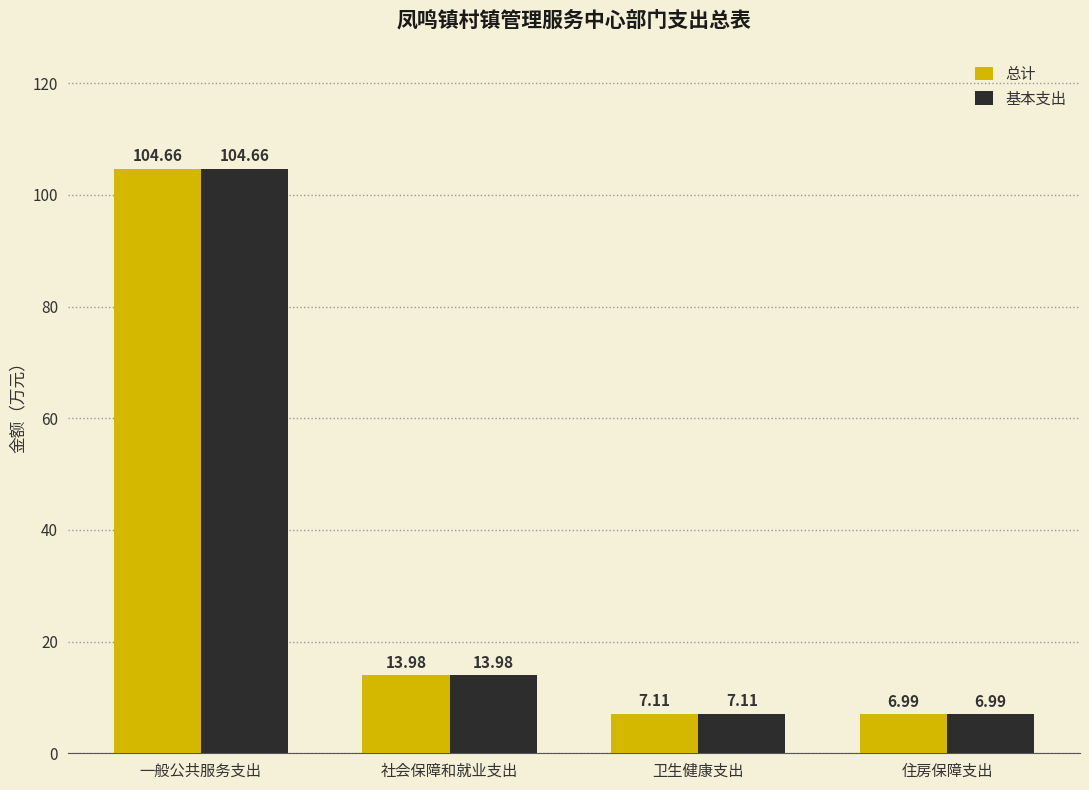

At how many categories does at least one series exceed 29?

1